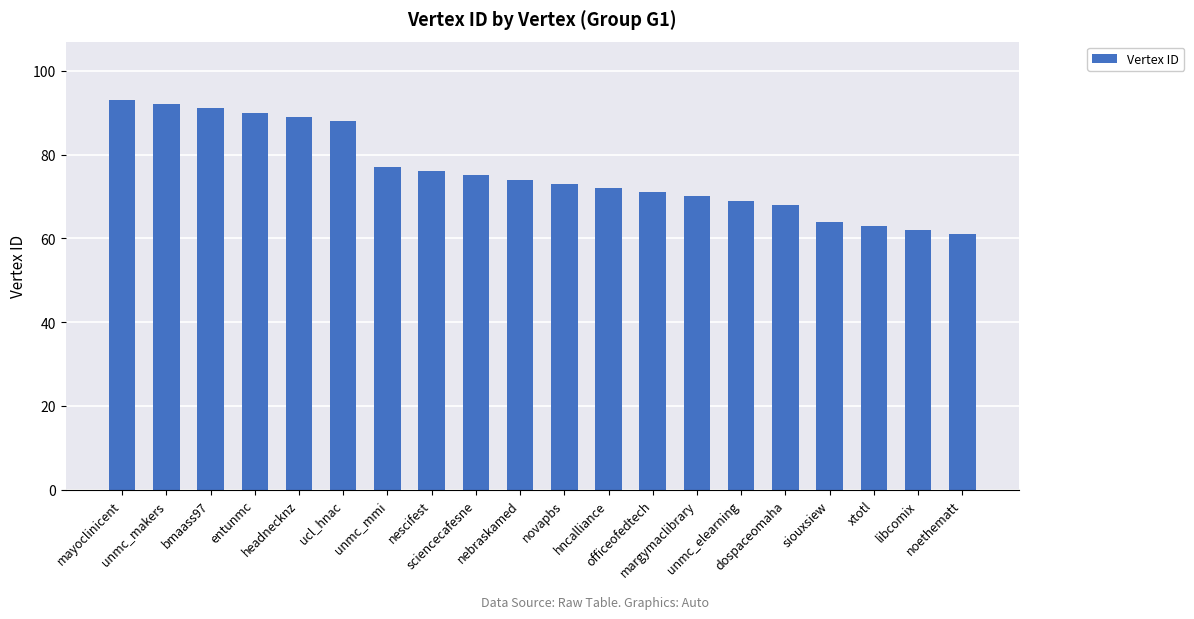

What is the sum of all values?

1518